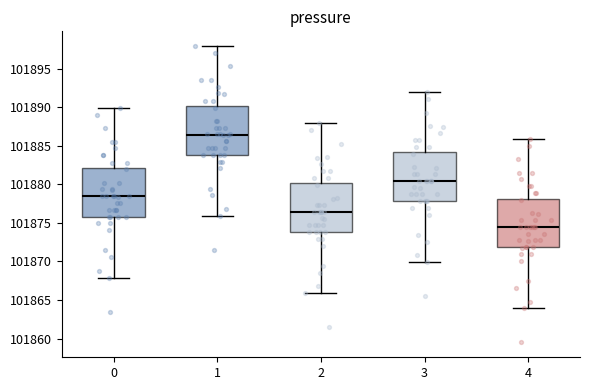

Reading left to right, read every box against the y-axis: the position of its median line, the range the box covers, and the ends of its whiskers. The values are not printed on the chart, so give them approximately, as read against the axis.

0: median 101878.5, box 101876.0 to 101882.0, whiskers 101868.0 to 101890.0
1: median 101886.5, box 101884.0 to 101890.0, whiskers 101876.0 to 101898.0
2: median 101876.5, box 101874.0 to 101880.0, whiskers 101866.0 to 101888.0
3: median 101880.5, box 101878.0 to 101884.0, whiskers 101870.0 to 101892.0
4: median 101874.5, box 101872.0 to 101878.0, whiskers 101864.0 to 101886.0